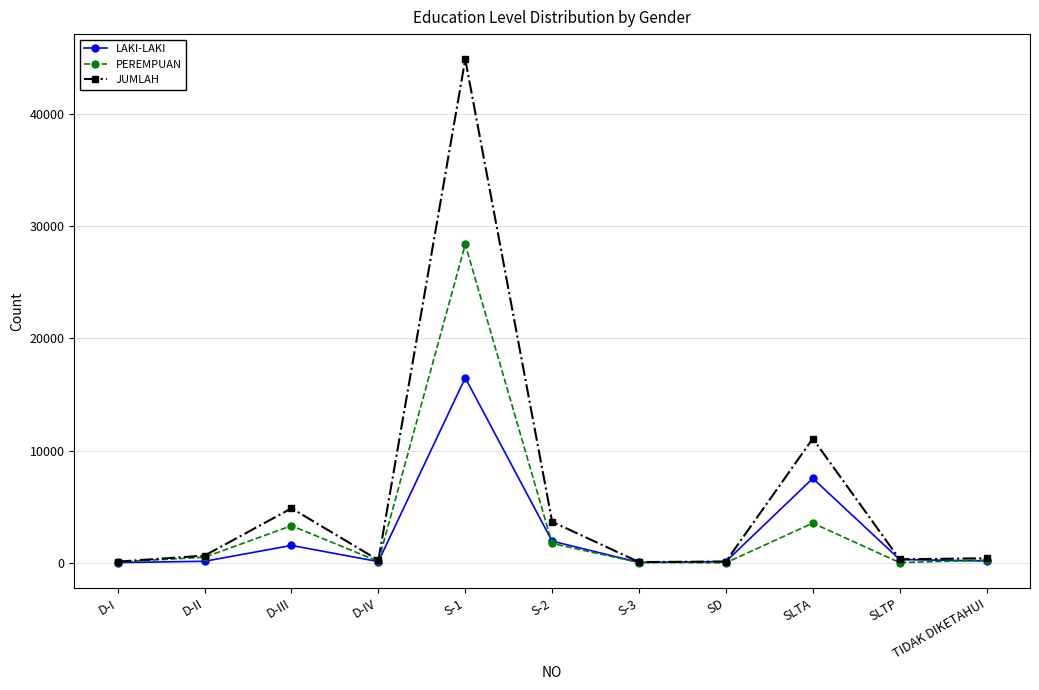

True or false: LAKI-LAKI has more than 0 points higher than both neighbors.

True